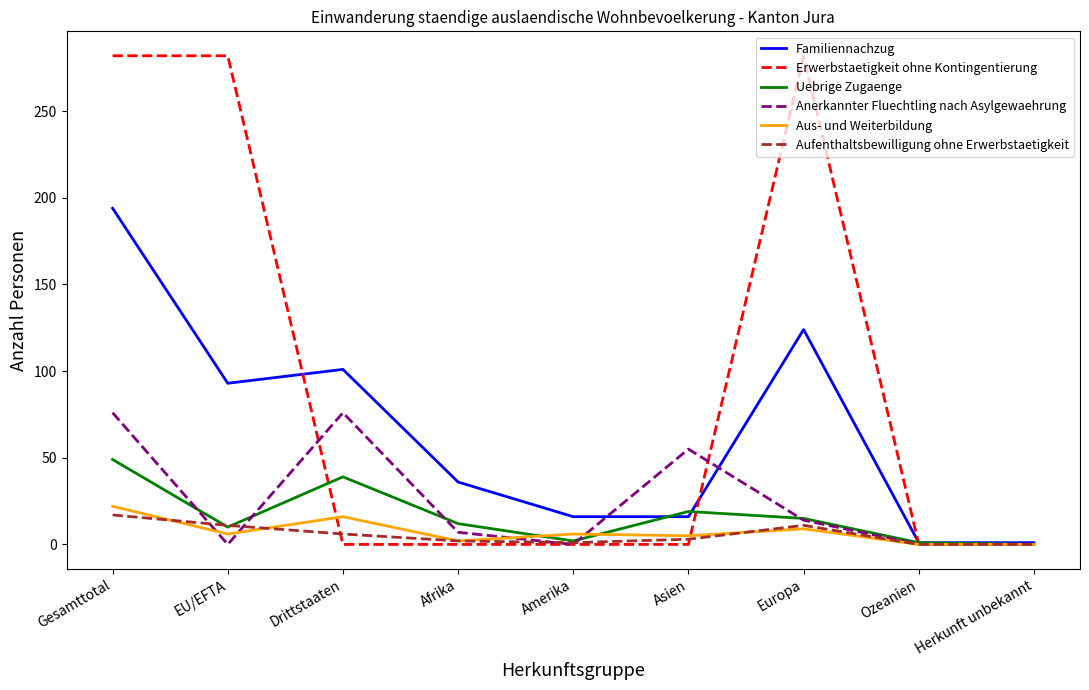

Which series has the largest total across all categories?

Erwerbstaetigkeit ohne Kontingentierung